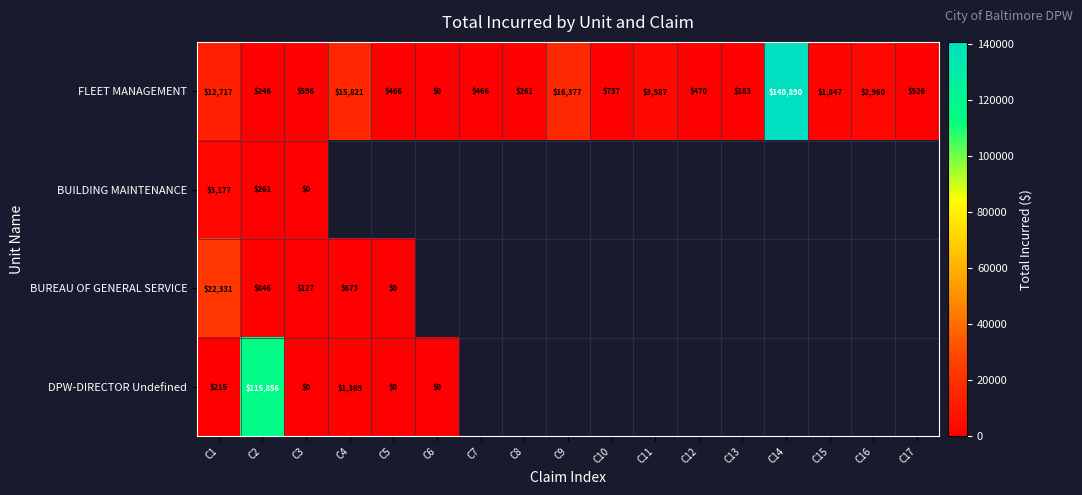

What is the average value of the FLEET MANAGEMENT series?

11656.0